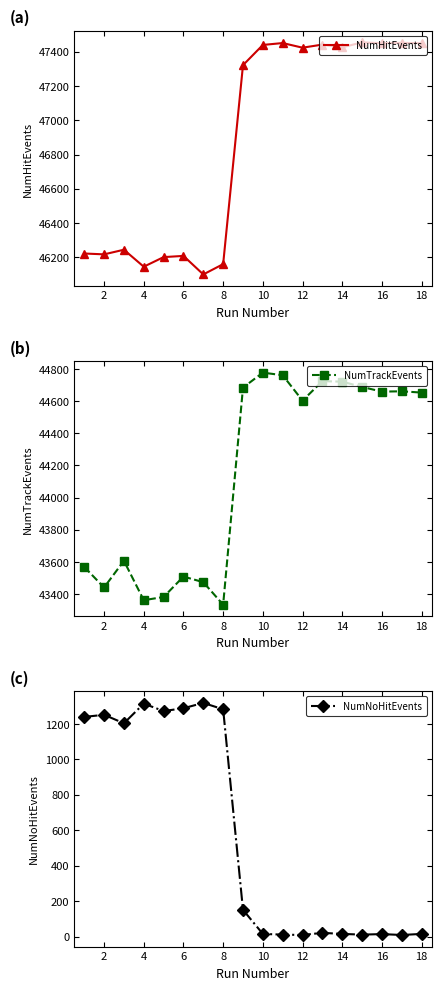

In NumNoHitEvents, how many points are lower than both neighbors (excluding endpoints)?

5